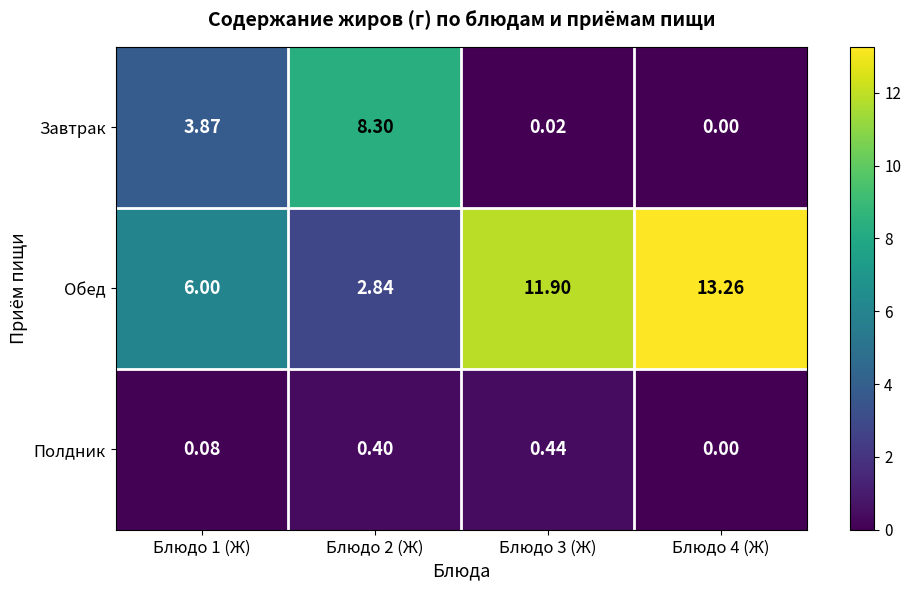

List the series in order of their overall mean, highest first.

Обед, Завтрак, Полдник